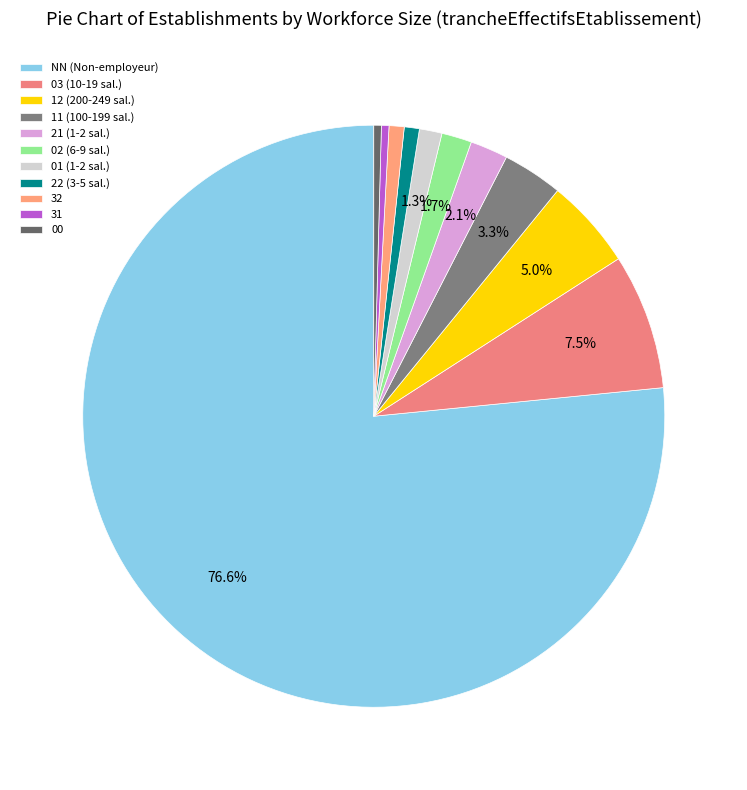

To the nearest percent, what is the combined percentage of 01 and 21?

3%